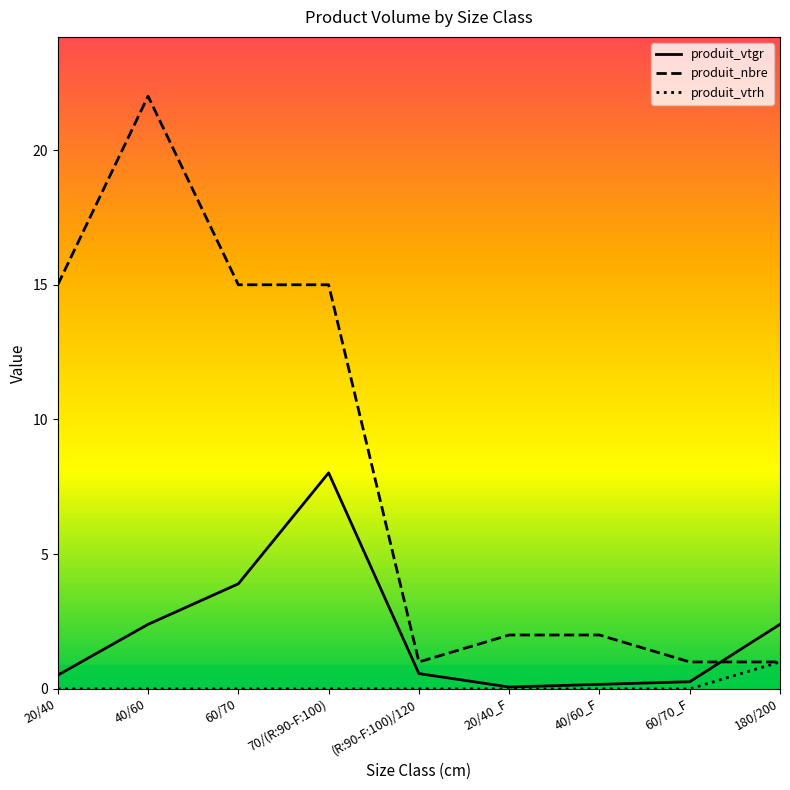

What are all the series names shown in the legend?

produit_vtgr, produit_nbre, produit_vtrh